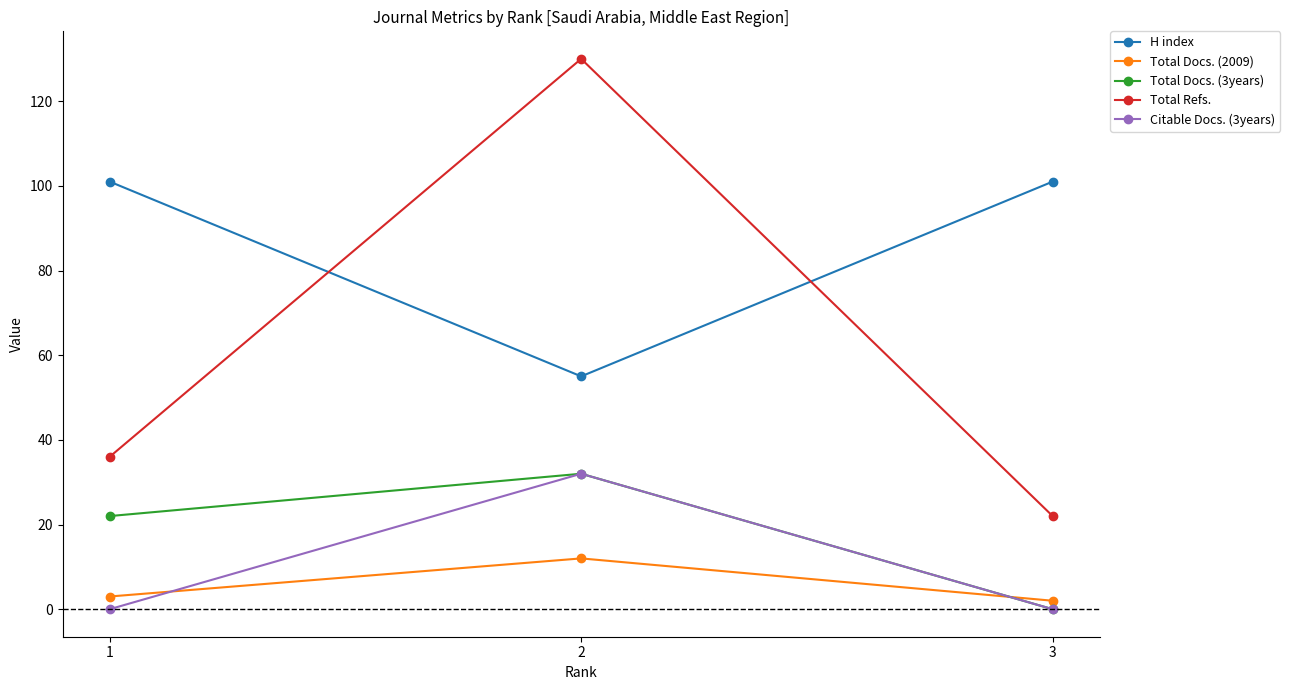

Which series changed the most between 2 and 3?

Total Refs.